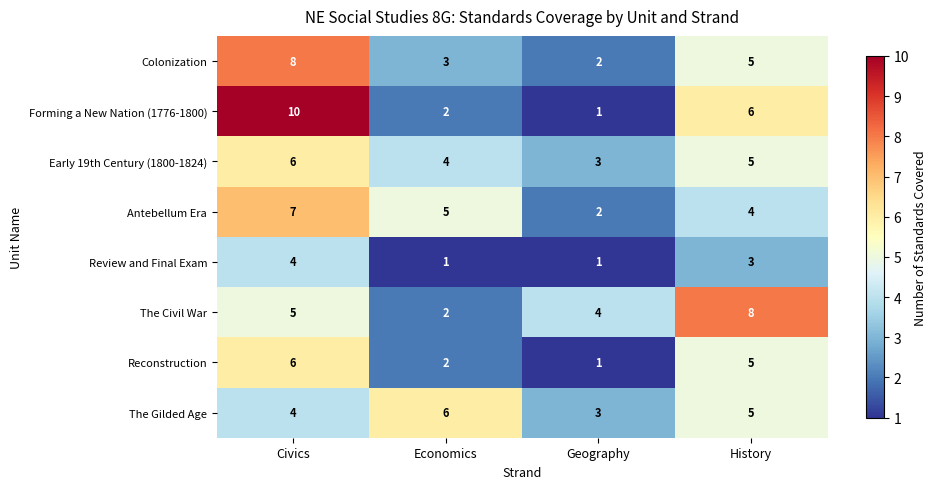

Rank the categories by Antebellum Era value from lowest to highest.

Geography, History, Economics, Civics